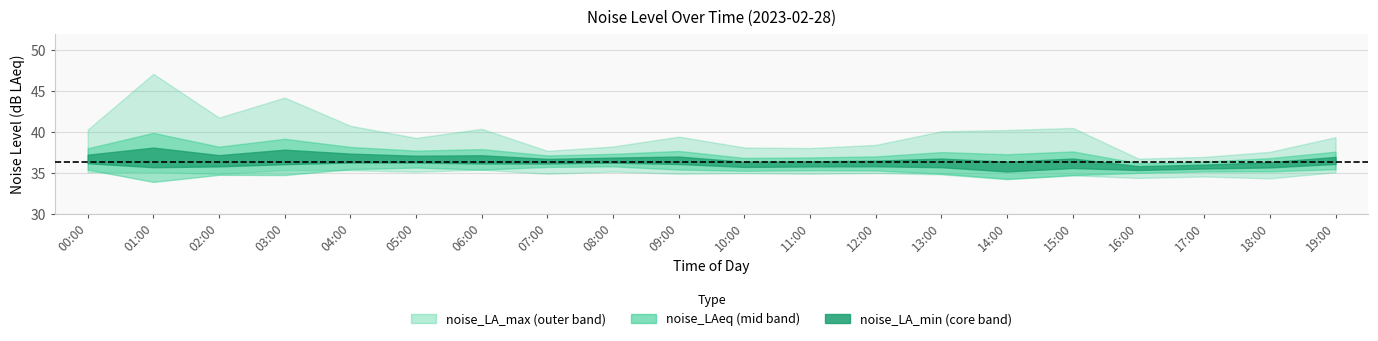

What is the total value across all series at 15:00?

111.4